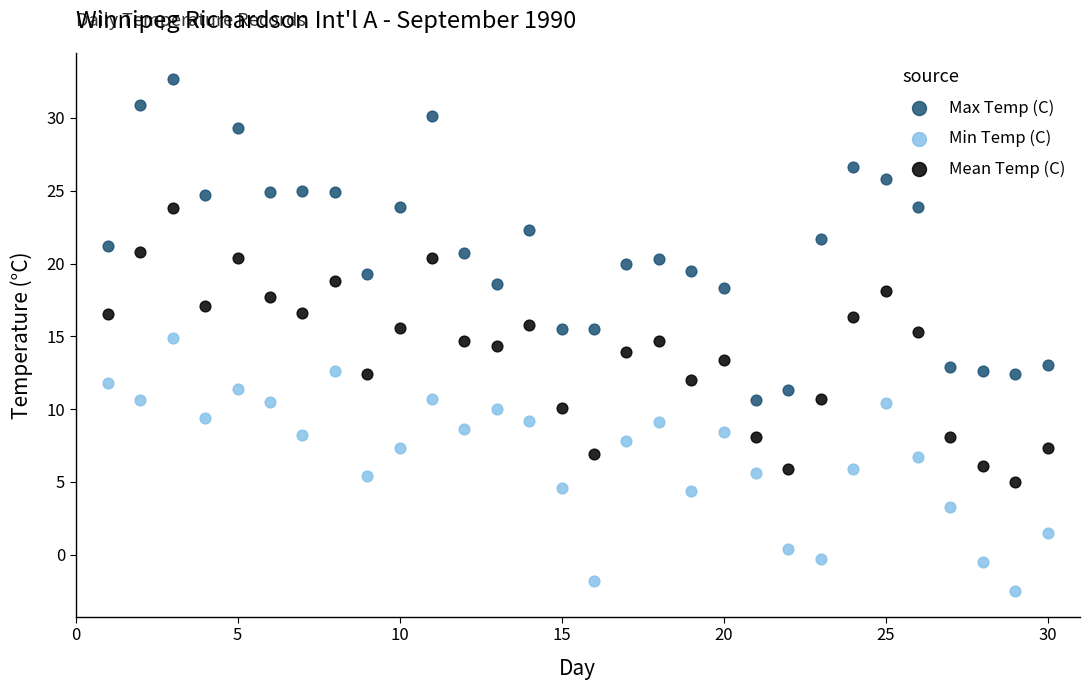

Across all data points, what is the range of Y values (max minus min)?

35.2